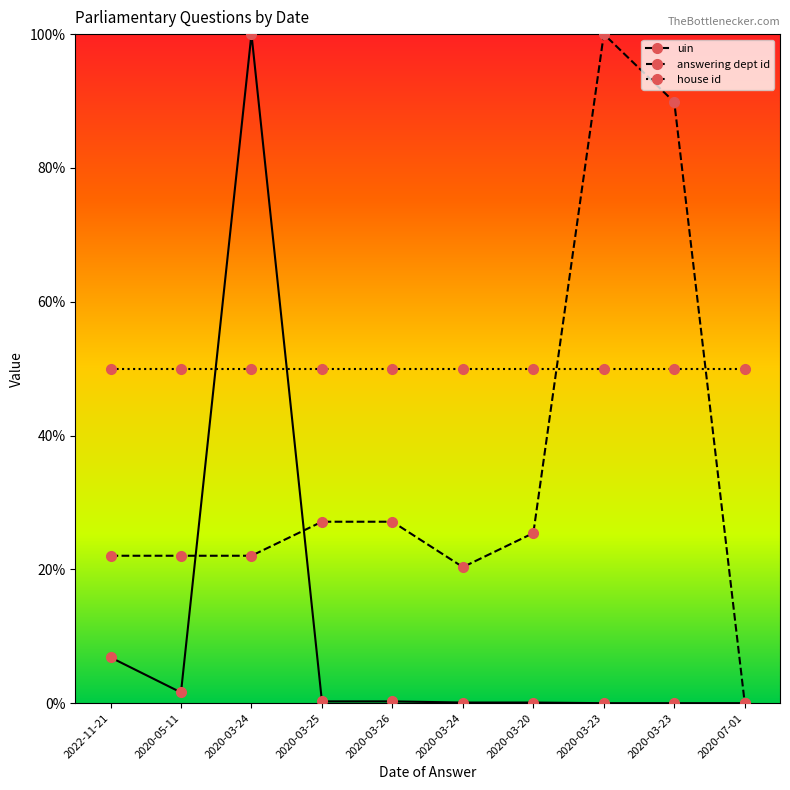

True or false: uin has more than 1 points higher than both neighbors.

True